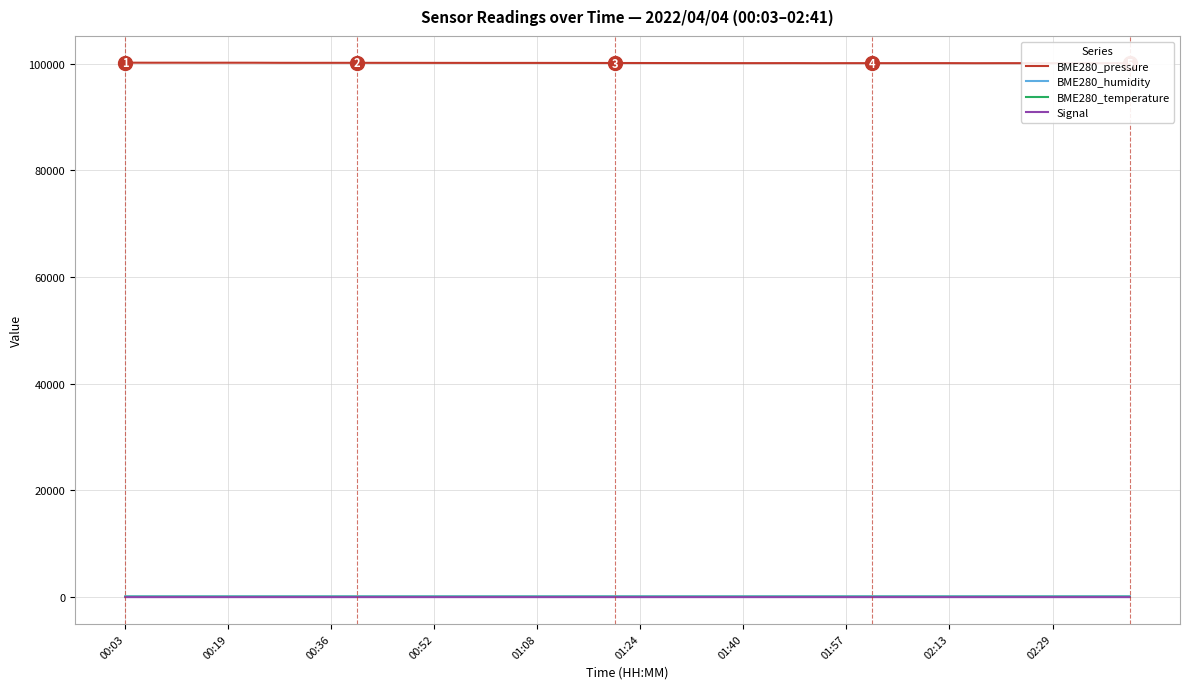

Reading left to right, transcribe all the data shown in this chart.

BME280_pressure: 100211.9	100204.1	100207.0	100200.6	100204.3	100201.8	100185.7	100182.2	100183.8	100182.8	100179.3	100178.1	100173.5	100170.8	100164.9	100167.1	100167.4	100163.7	100159.7	100150.5	100147.6	100141.6	100133.4	100127.3	100125.5	100125.8	100129.9	100117.3	100124.8	100123.1	100122.1	100127.0	100125.8	100113.6	100122.3	100121.6	100112.6	100117.3	100119.6	100117.7
BME280_humidity: 68.0	68.2	68.7	68.7	68.4	68.9	68.7	69.2	69.0	69.1	69.7	69.6	69.4	69.8	70.1	69.7	70.4	70.8	71.0	70.8	71.7	72.7	72.6	72.2	72.5	72.6	73.0	73.0	73.2	74.0	73.8	74.6	74.3	73.9	74.2	74.0	73.7	74.1	74.0	74.4
BME280_temperature: -0.5	-0.5	-0.5	-0.5	-0.5	-0.5	-0.6	-0.6	-0.6	-0.5	-0.6	-0.5	-0.5	-0.5	-0.6	-0.6	-0.6	-0.7	-0.7	-0.8	-0.9	-0.9	-0.9	-0.9	-0.9	-0.9	-1.0	-1.0	-1.0	-1.0	-1.0	-1.0	-0.9	-0.9	-0.9	-0.8	-0.7	-0.7	-0.6	-0.5
Signal: -79.0	-80.0	-80.0	-79.0	-78.0	-79.0	-79.0	-79.0	-79.0	-79.0	-79.0	-79.0	-78.0	-78.0	-78.0	-78.0	-79.0	-80.0	-78.0	-78.0	-78.0	-78.0	-79.0	-78.0	-78.0	-80.0	-79.0	-78.0	-78.0	-78.0	-77.0	-79.0	-79.0	-80.0	-79.0	-79.0	-79.0	-79.0	-78.0	-80.0